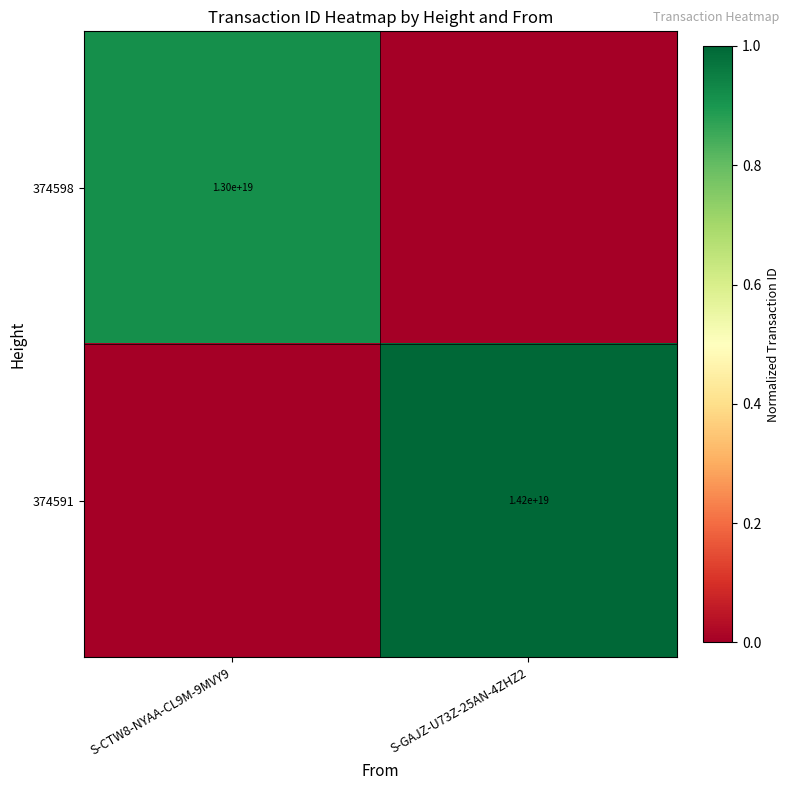

Is the value of 374591 at S-GAJZ-U73Z-25AN-4ZHZ2 greater than the value of 374598 at S-CTW8-NYAA-CL9M-9MVY9?

Yes